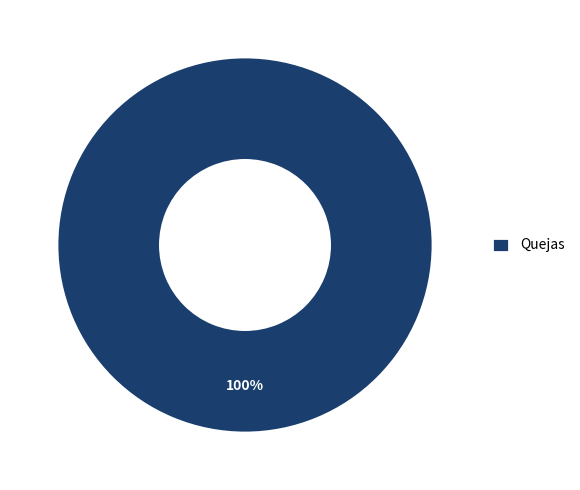

How many segments does this pie chart have?

1